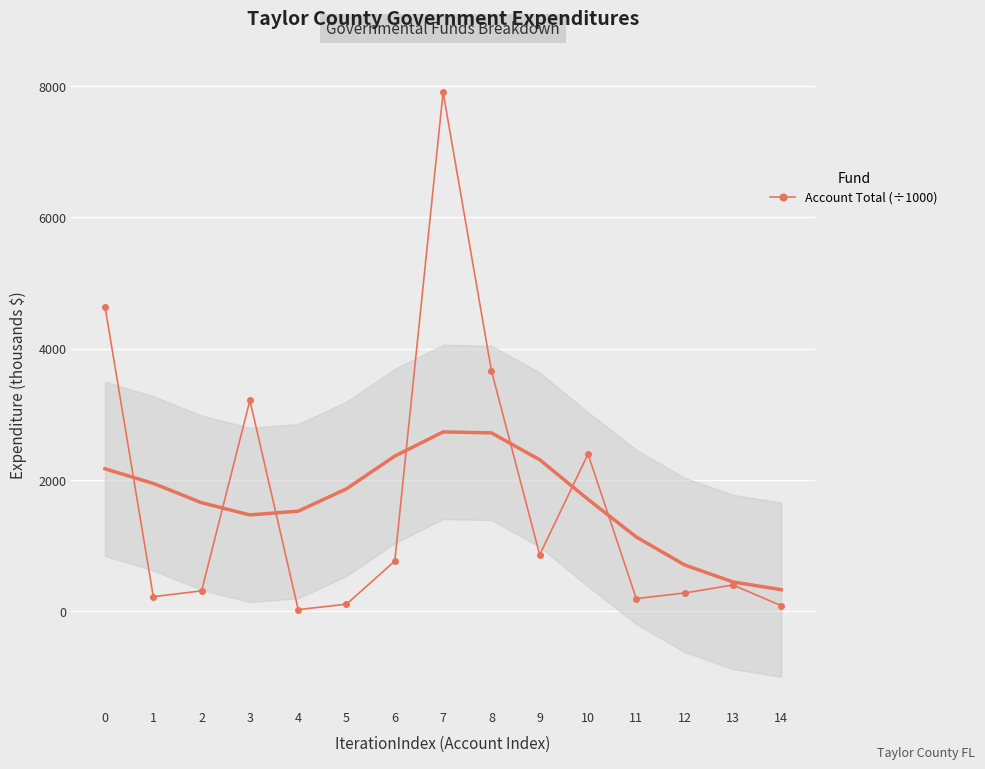

At which label is the value closest to 3964?

8